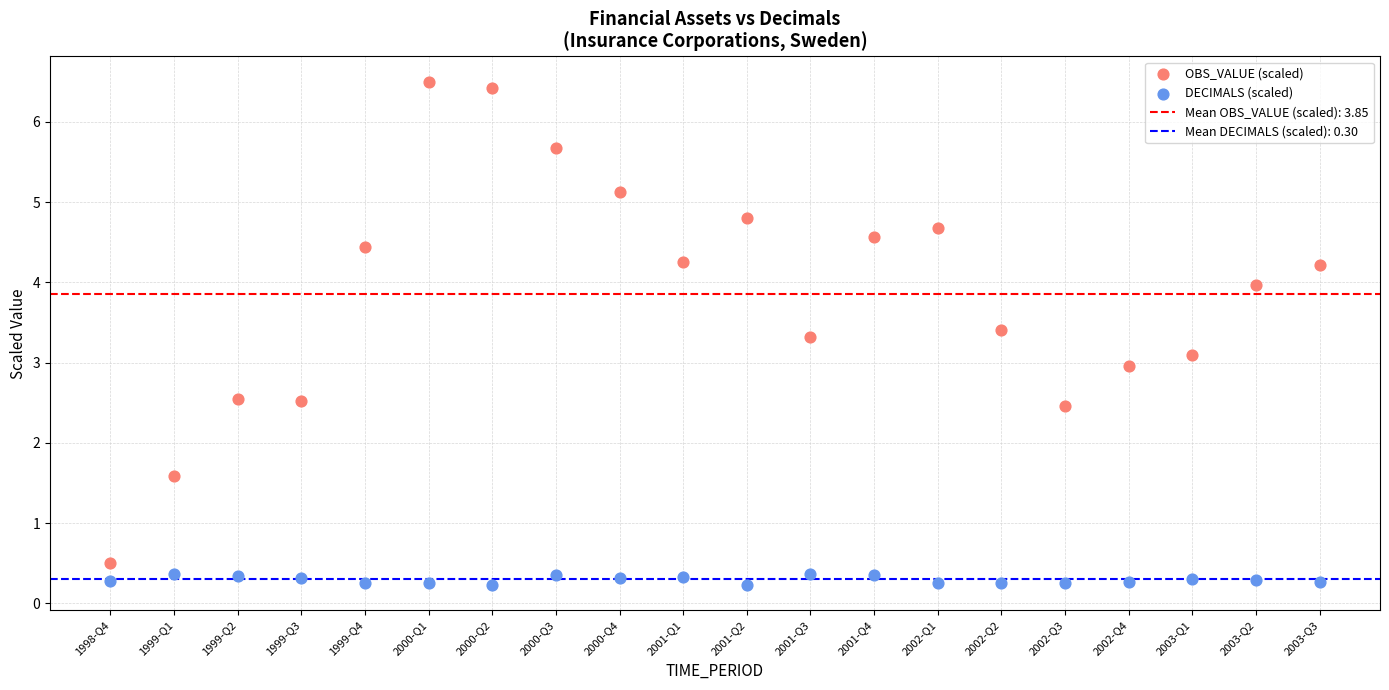

Across all data points, what is the range of Y values (max minus min)?

6.3